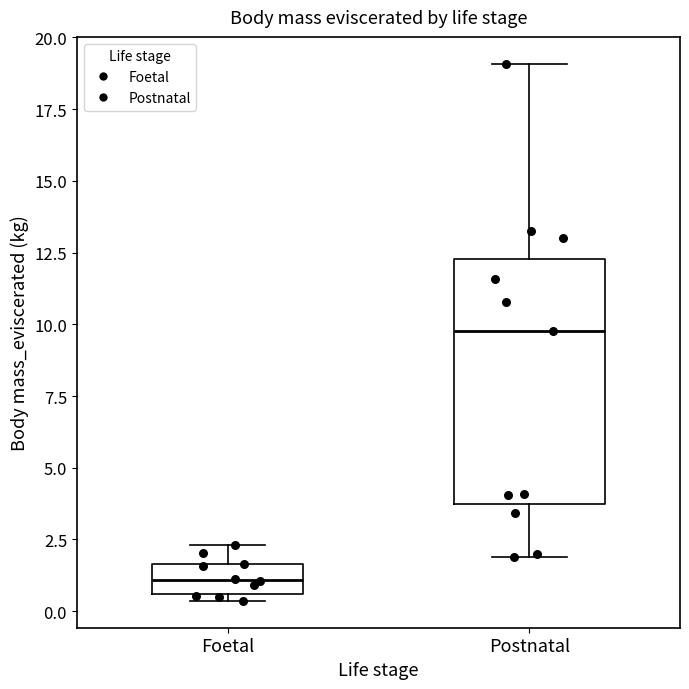

Which box has the lowest median line?

Foetal